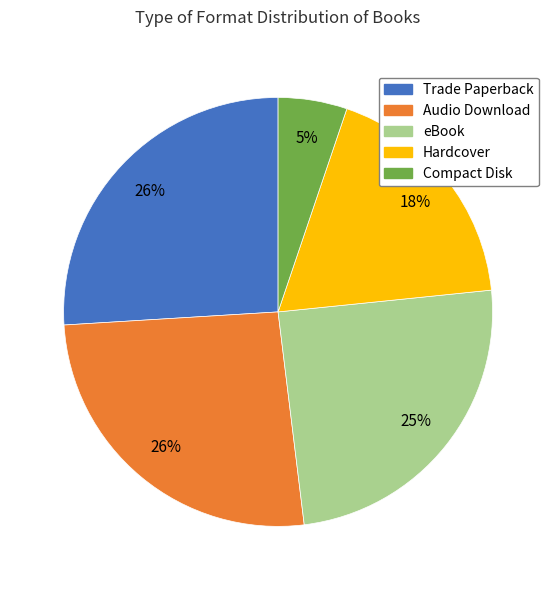

Is the sum of Audio Download and Trade Paperback greater than half?

Yes